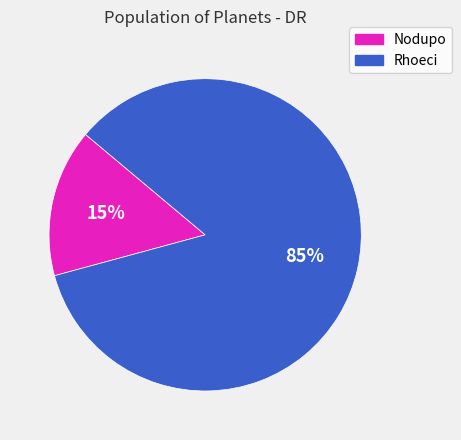

How many slices are in this pie chart?

2